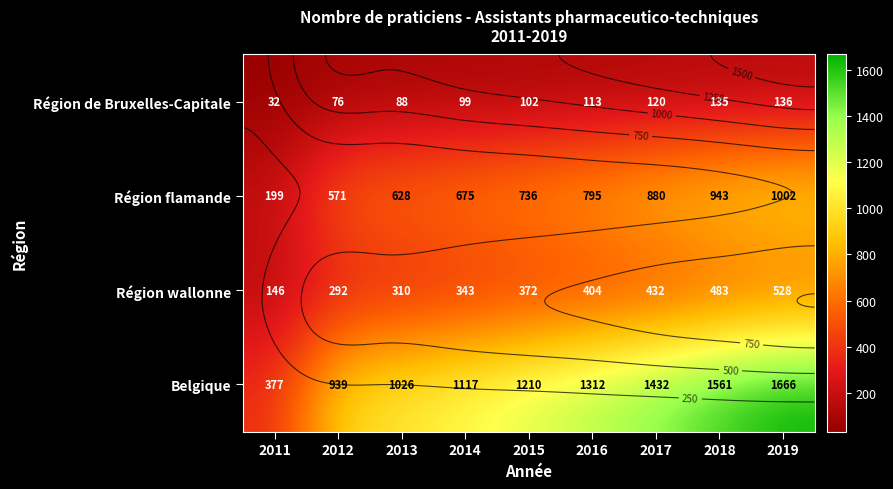

Is it true that Région de Bruxelles-Capitale equals 32 at 2011?

True